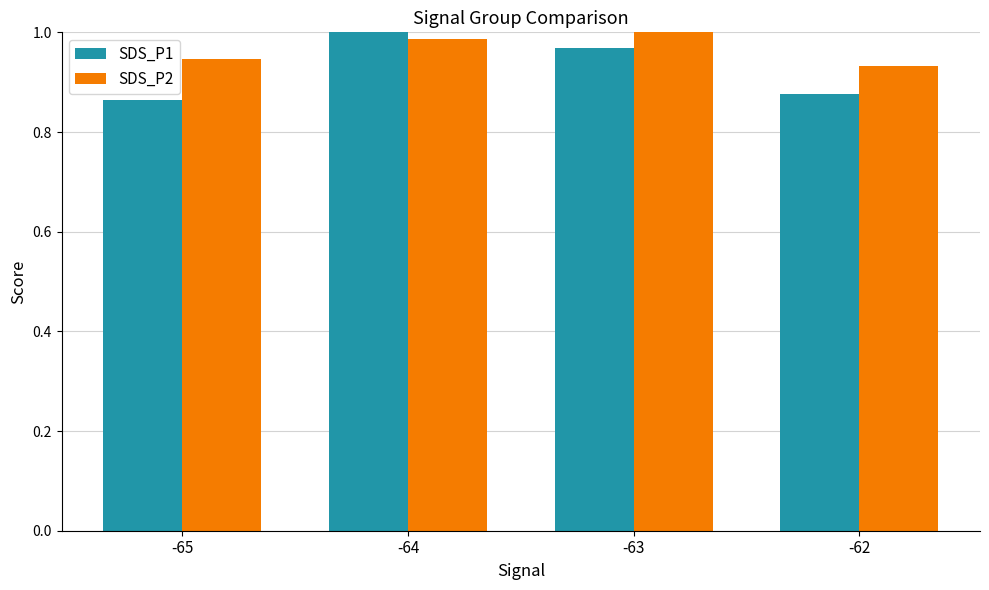

What is the difference between the maximum and minimum values in the SDS_P1 series?

0.1